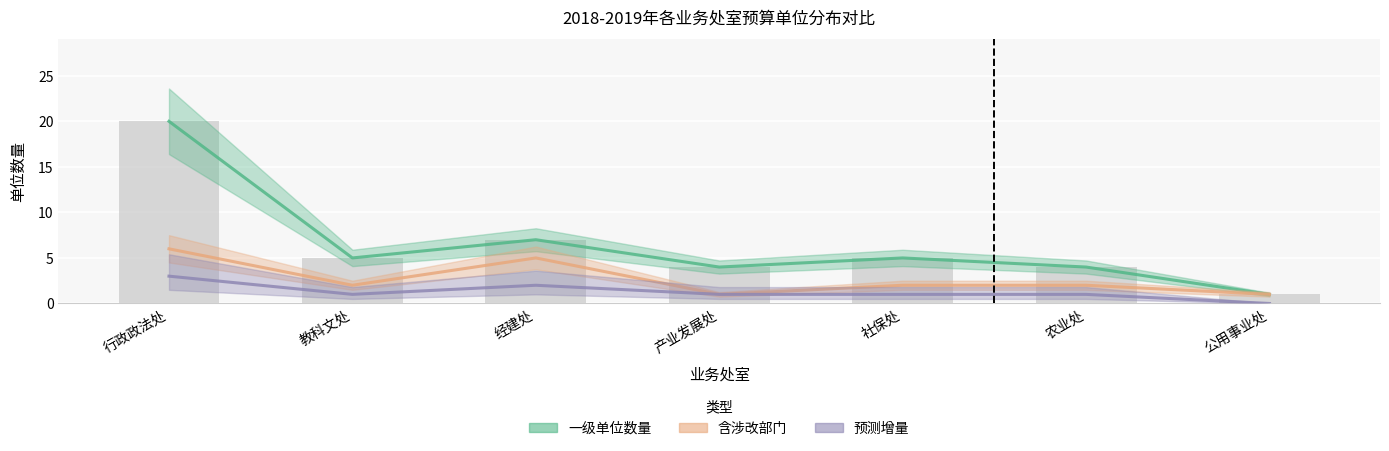

What is the difference between the second highest and minimum values in the 含涉改部门 series?

4